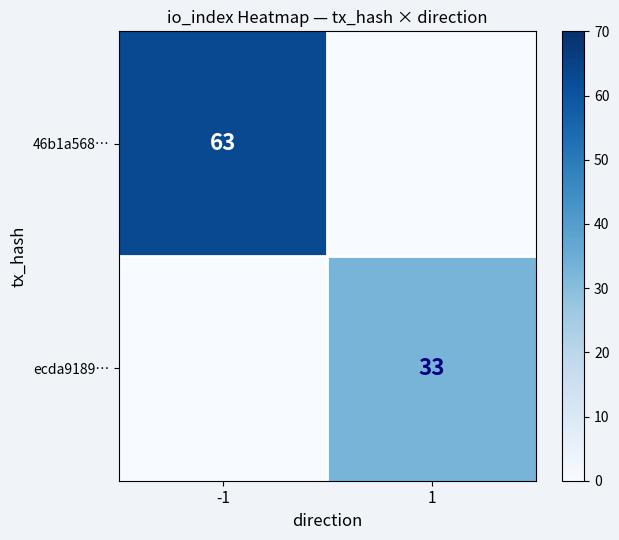

Is the value of 46b1a568… at -1 greater than the value of ecda9189… at 1?

Yes